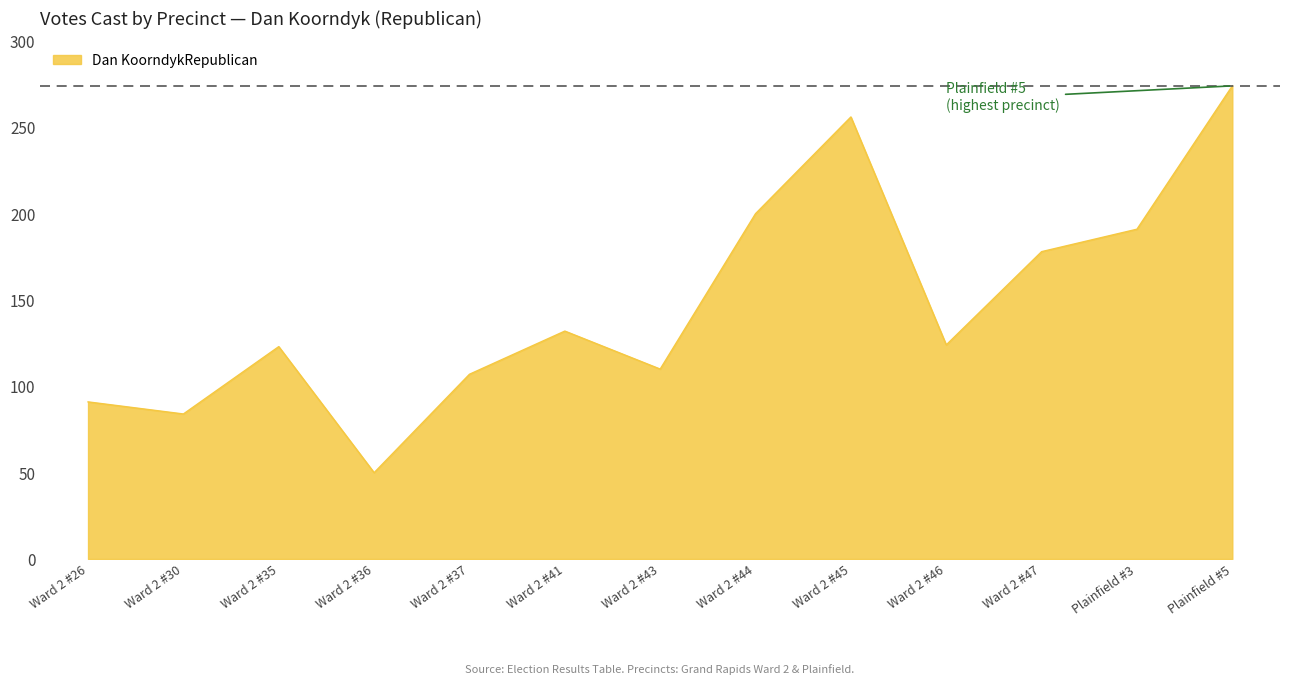

Is it true that the value at Plainfield #5 is 479?

False